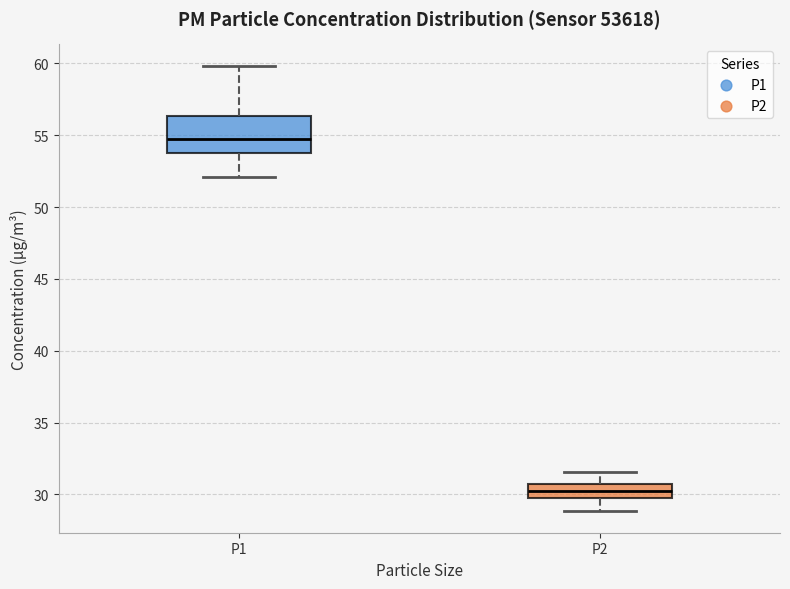

Reading left to right, read every box against the y-axis: the position of its median line, the range the box covers, and the ends of its whiskers. The values are not printed on the chart, so give them approximately, as read against the axis.

P1: median 55.0, box 54.0 to 56.5, whiskers 52.0 to 60.0
P2: median 30.5 (inside the box), box 29.5 to 30.5, whiskers 29.0 to 31.5